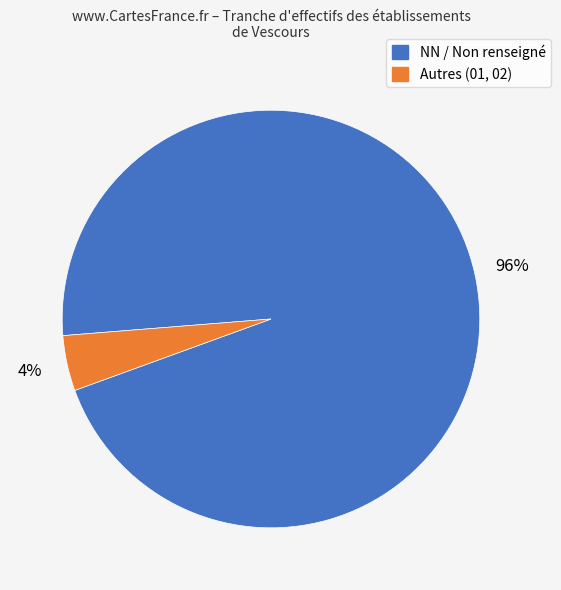

Is there a majority slice in this chart?

Yes